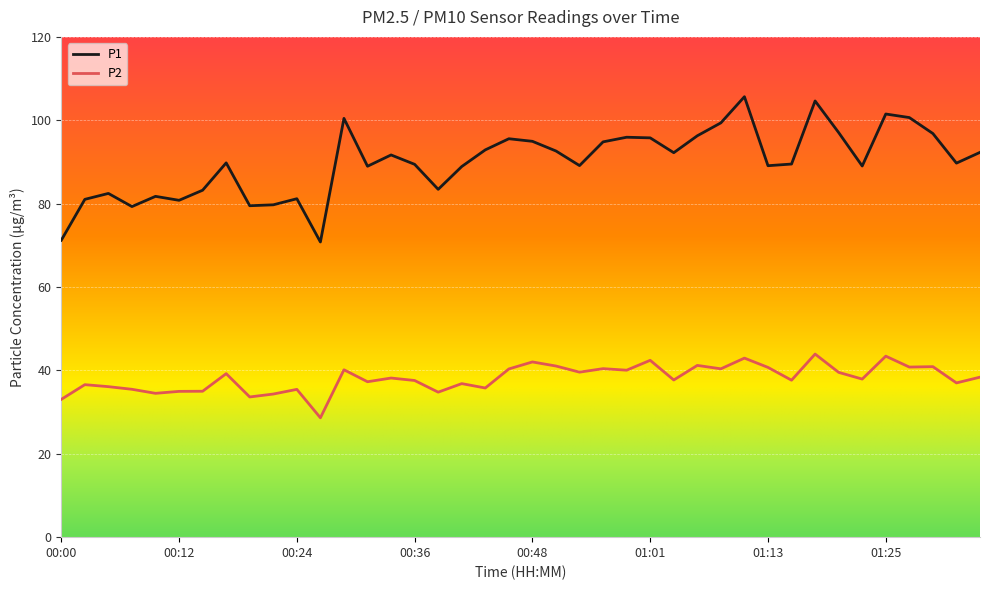

Which series has the largest total across all categories?

P1